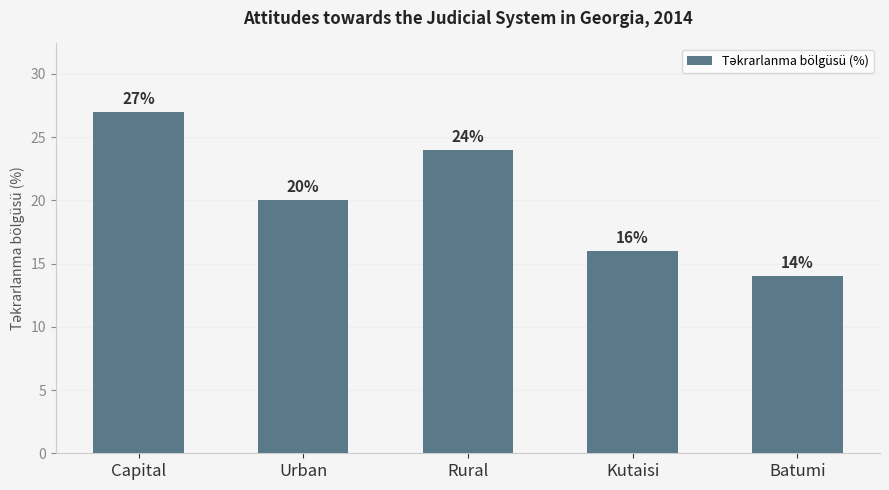

Reading left to right, list all the values displayed in this chart.

27	20	24	16	14